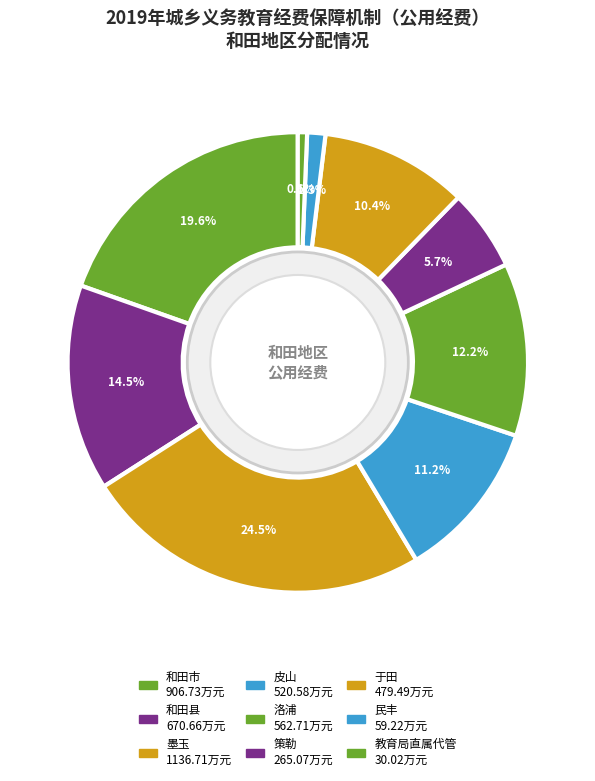

Does 于田 represent more than half of the total?

No